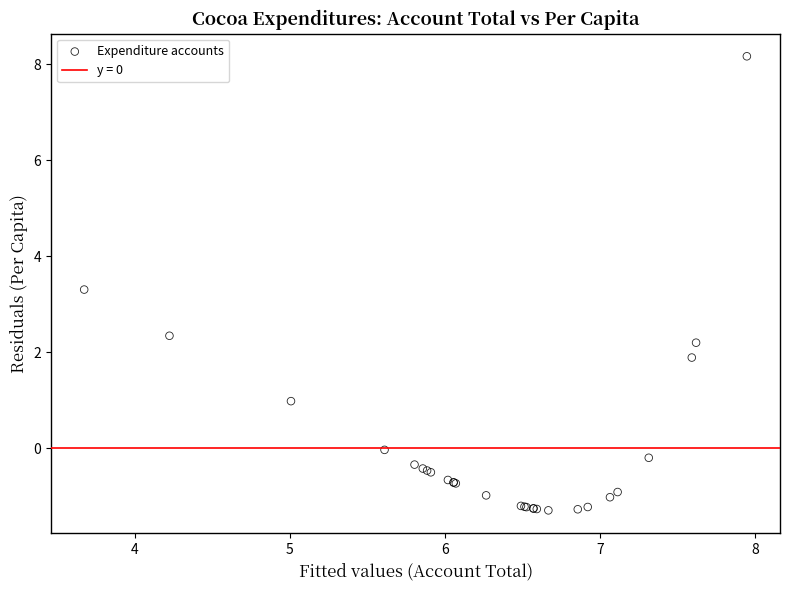

What Y value in the scatter plot is closest to 3?

3.3